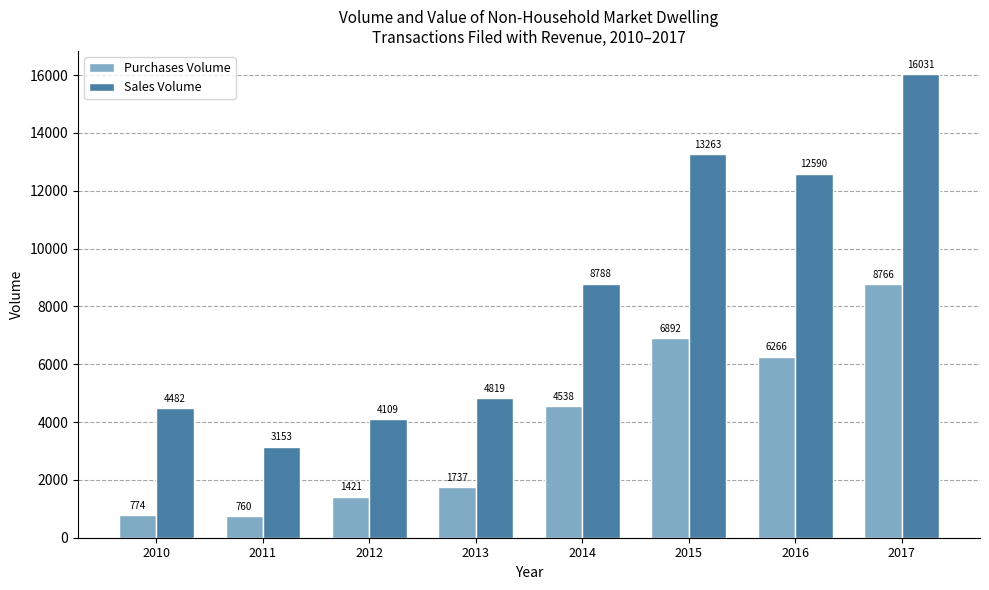

What is the lowest value of the Purchases Volume series?

760